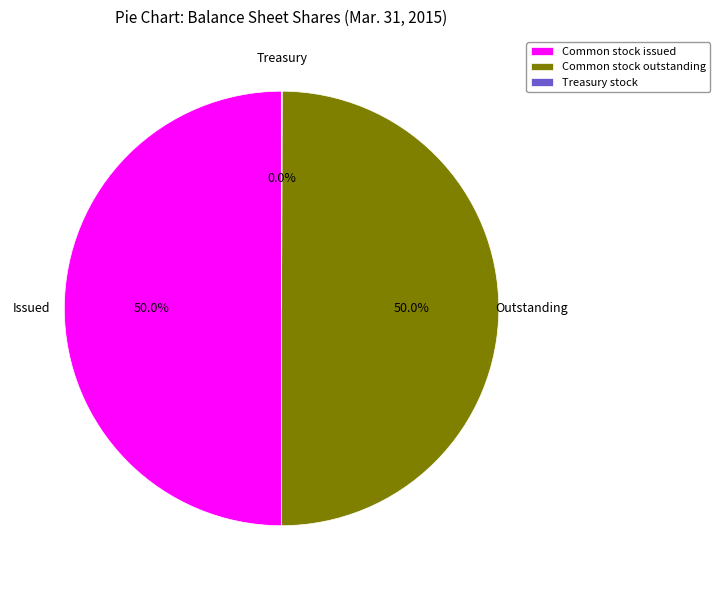

To the nearest percent, what is the difference between the largest and smallest slice percentages?

50%